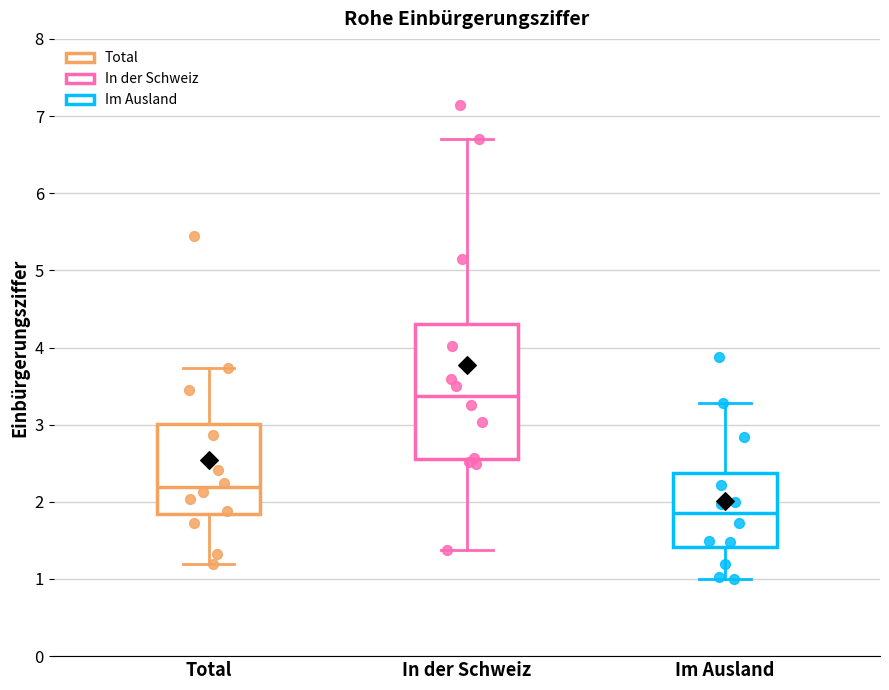

Which box has the highest median line?

In der Schweiz